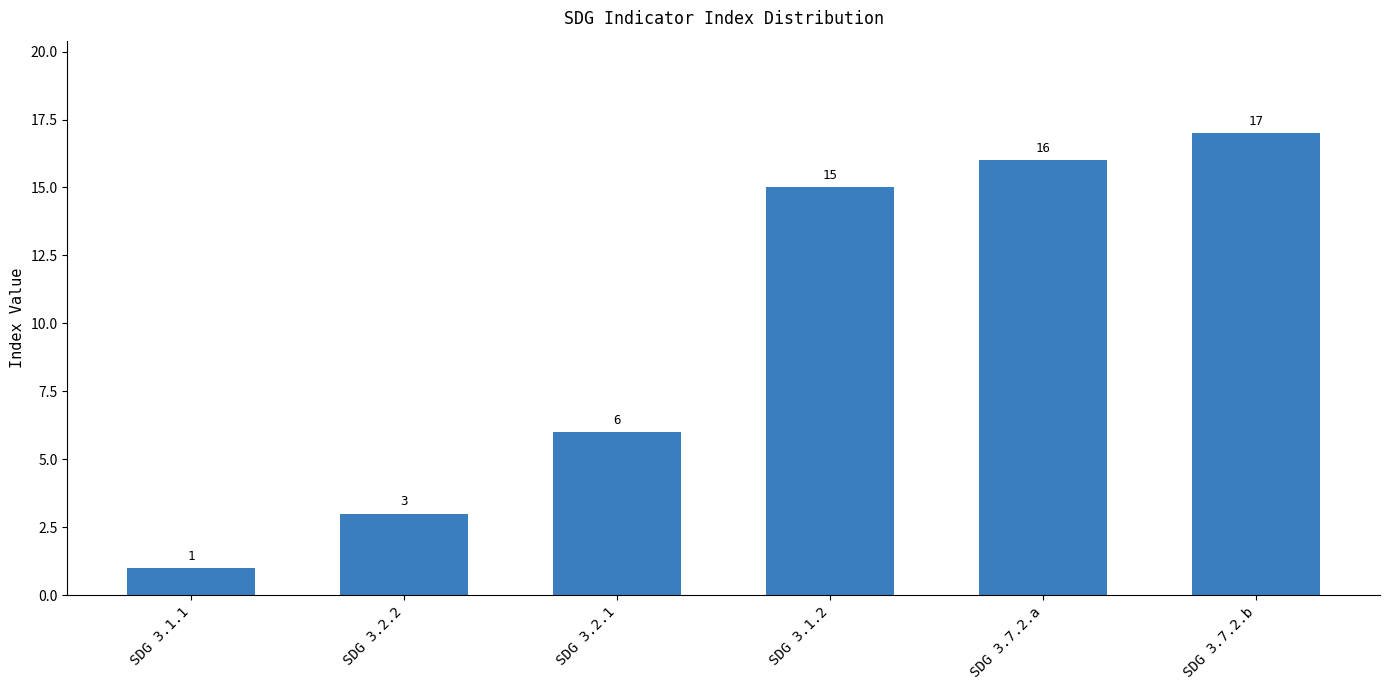

Where is the data nearest to the value 9?

SDG 3.2.1